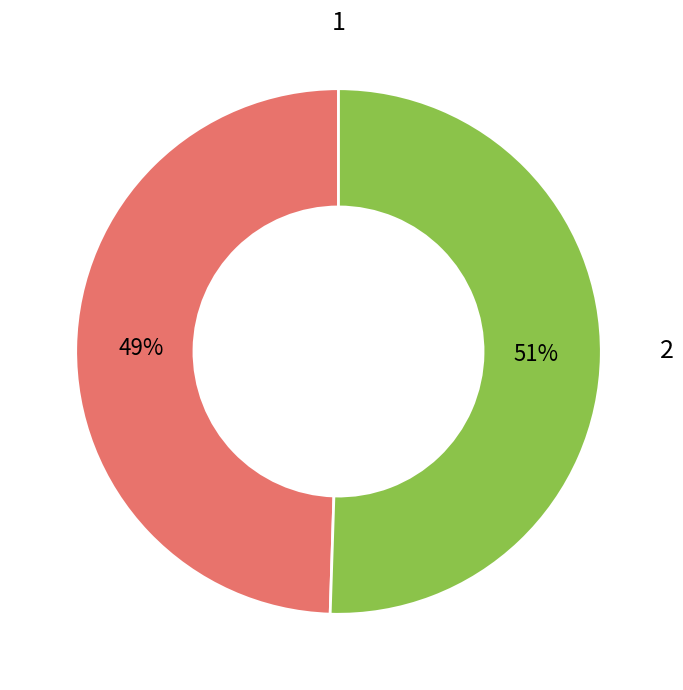

Does 2 represent more than half of the total?

Yes